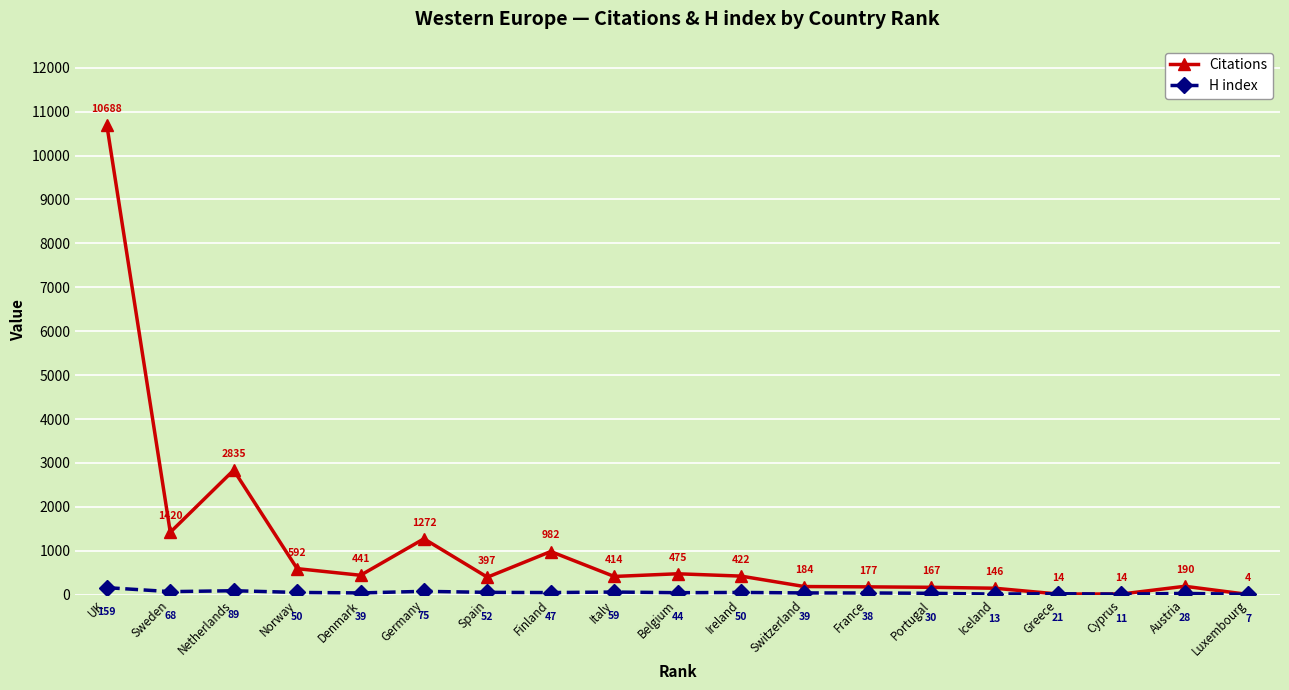

Where is Citations nearest to the value 5346?

Netherlands